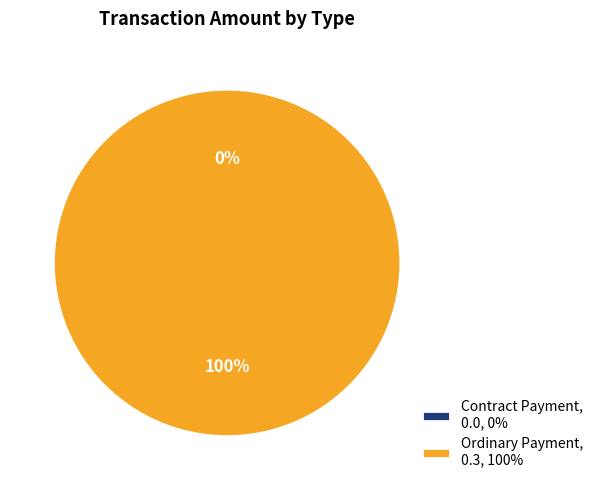

Which category has the smallest portion of the pie?

Contract Payment